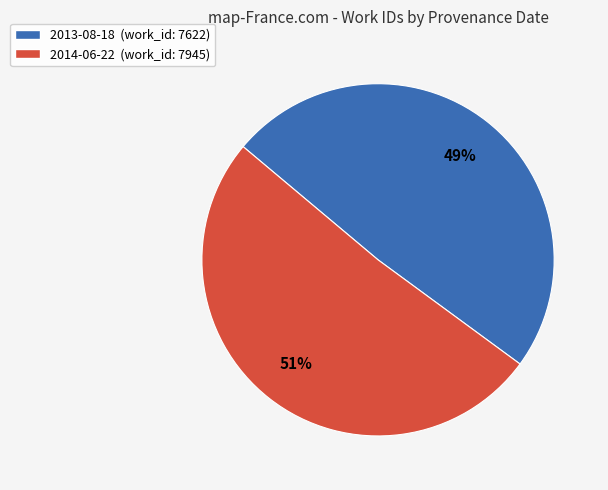

What percentage is the 2014-06-22 slice, to the nearest percent?

51%